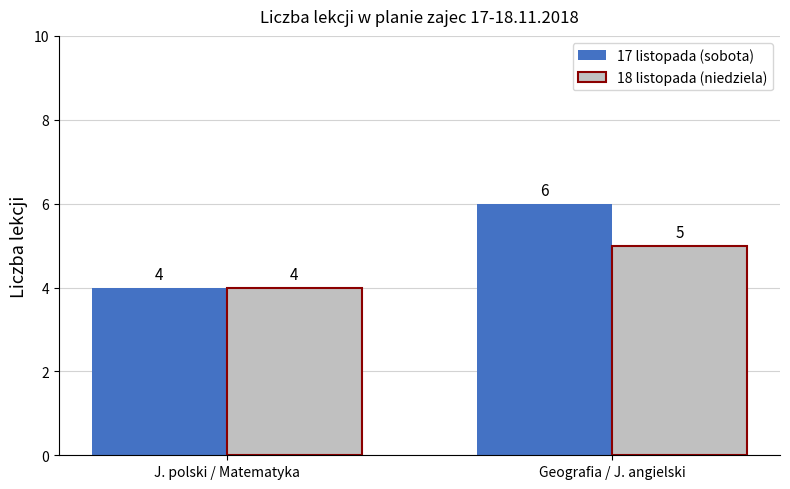

Does the chart contain stacked bars?

No